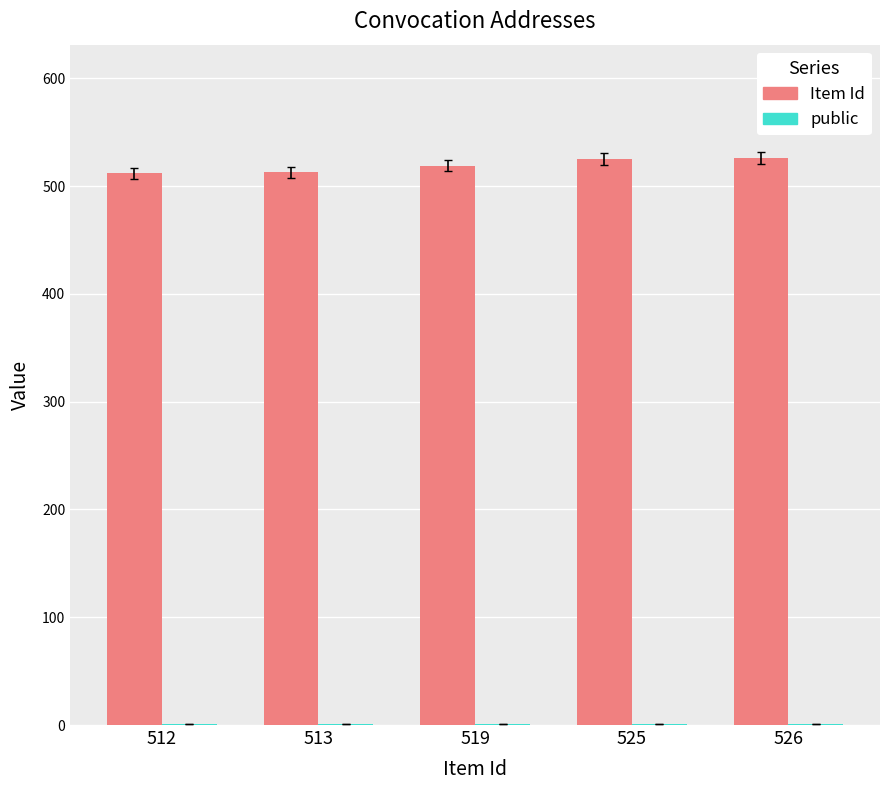

True or false: Item Id has a value of 808 at 525.

False